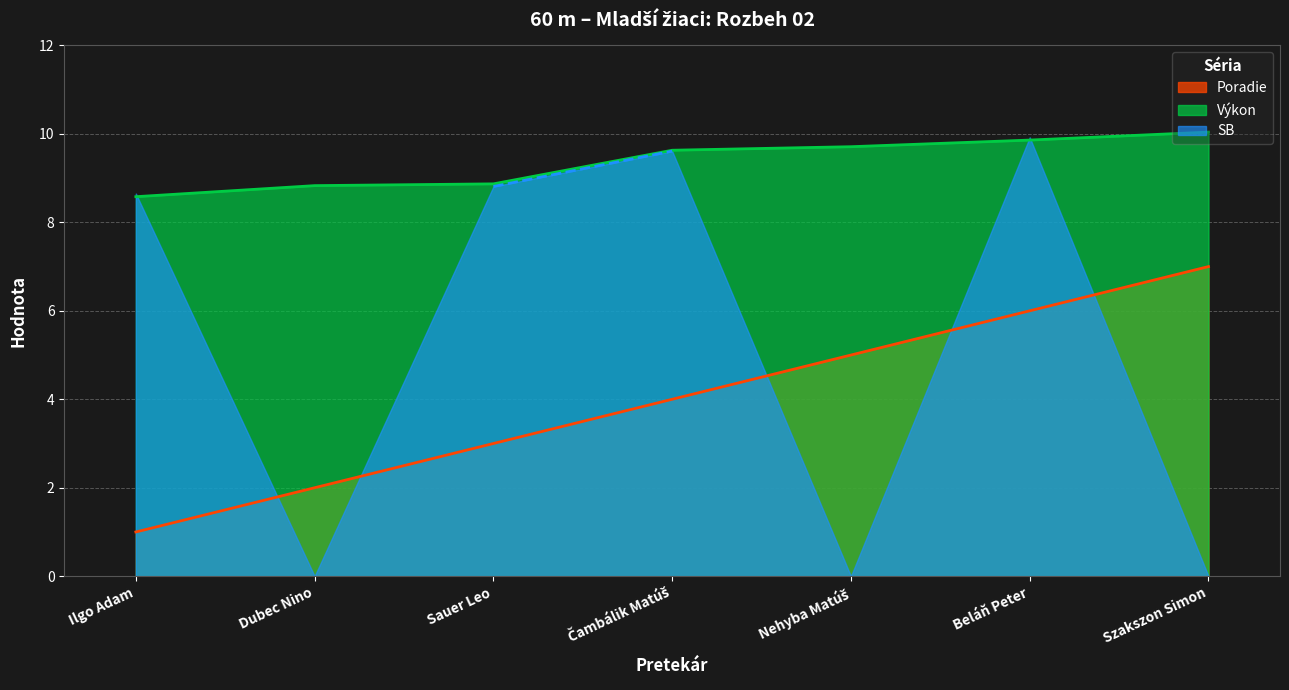

True or false: Výkon and Poradie intersect in this chart.

False